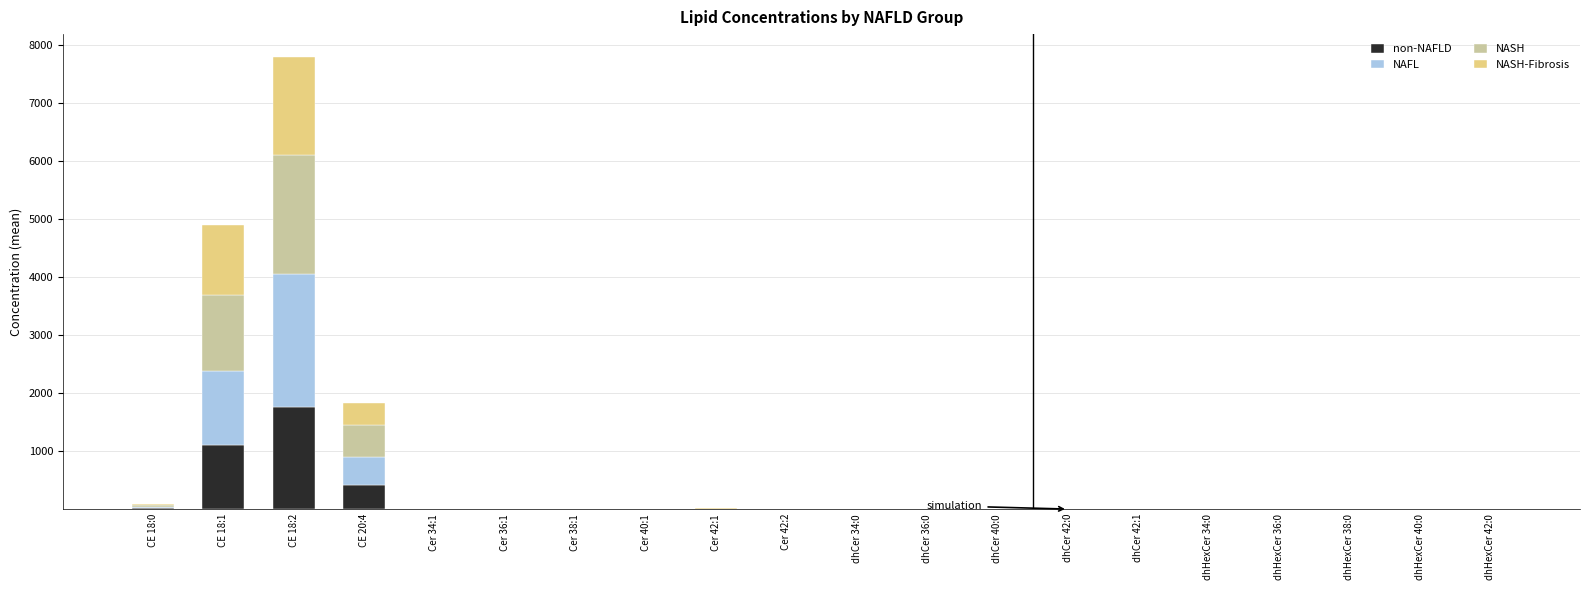

What is the total value across all series at CE 20:4?

1830.3